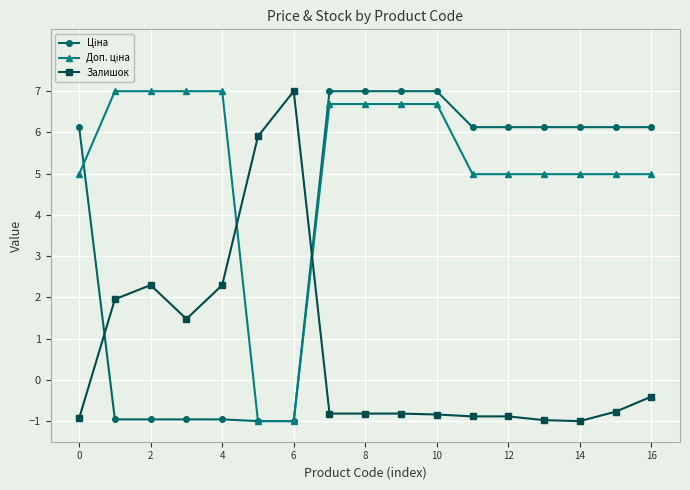

At how many categories does at least one series exceed 0?

17